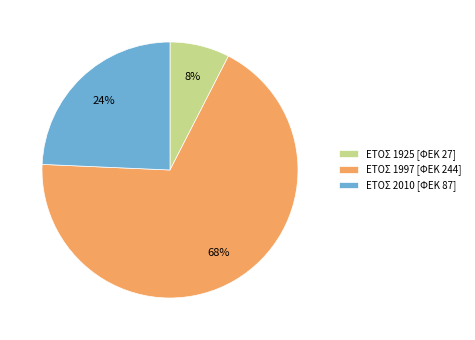

Which category has the smallest portion of the pie?

ΕΤΟΣ 1925 [ΦΕΚ 27]